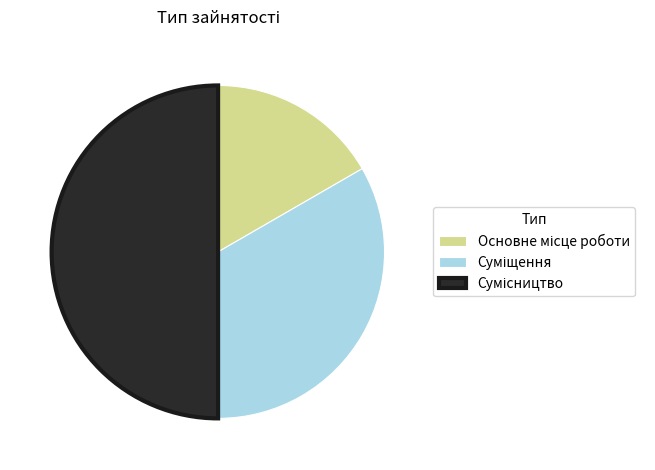

What percentage is the Сумісництво slice, to the nearest percent?

50%